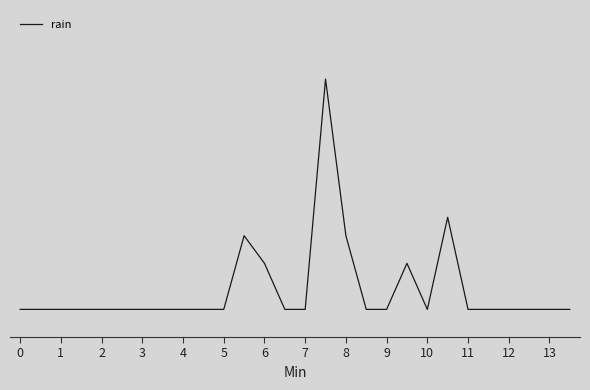

Does the chart have visible grid lines?

No